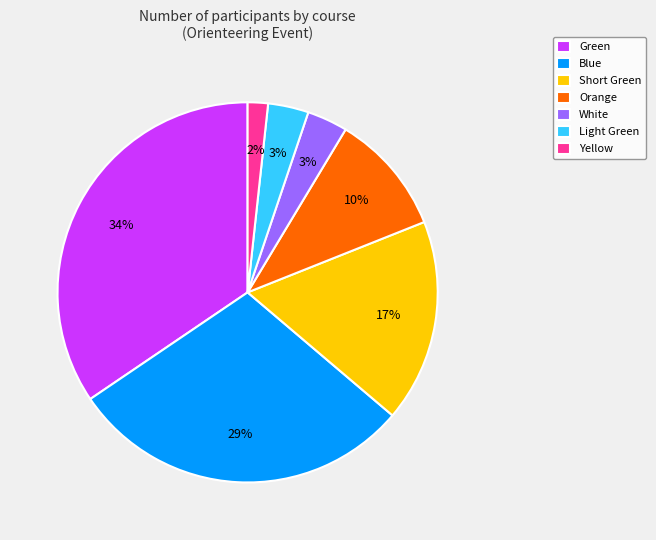

Between White and Green, which is larger?

Green